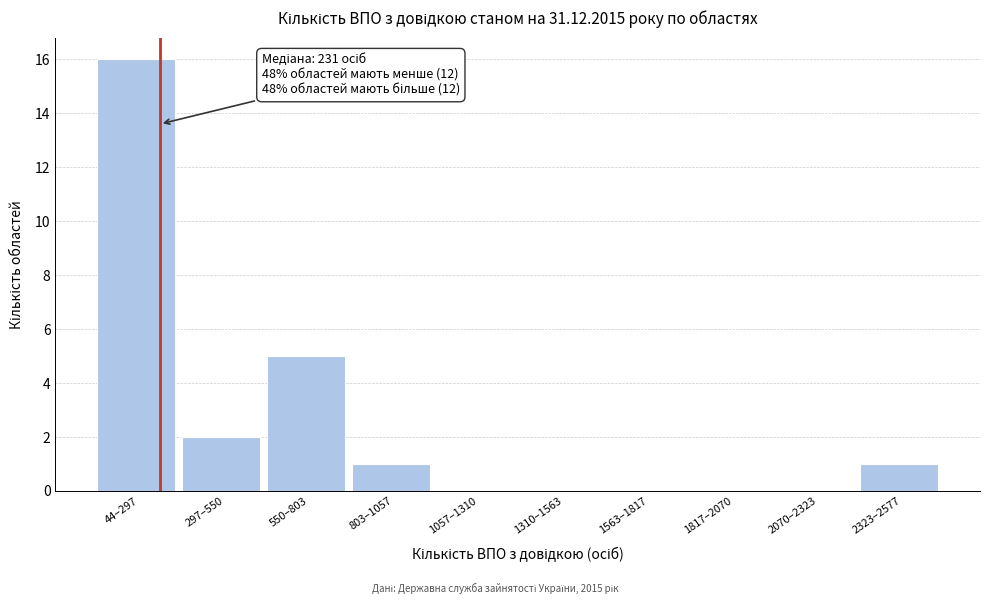

Reading left to right, extract all data points from this chart.

44–297=16	297–550=2	550–803=5	803–1057=1	1057–1310=0	1310–1563=0	1563–1817=0	1817–2070=0	2070–2323=0	2323–2577=1